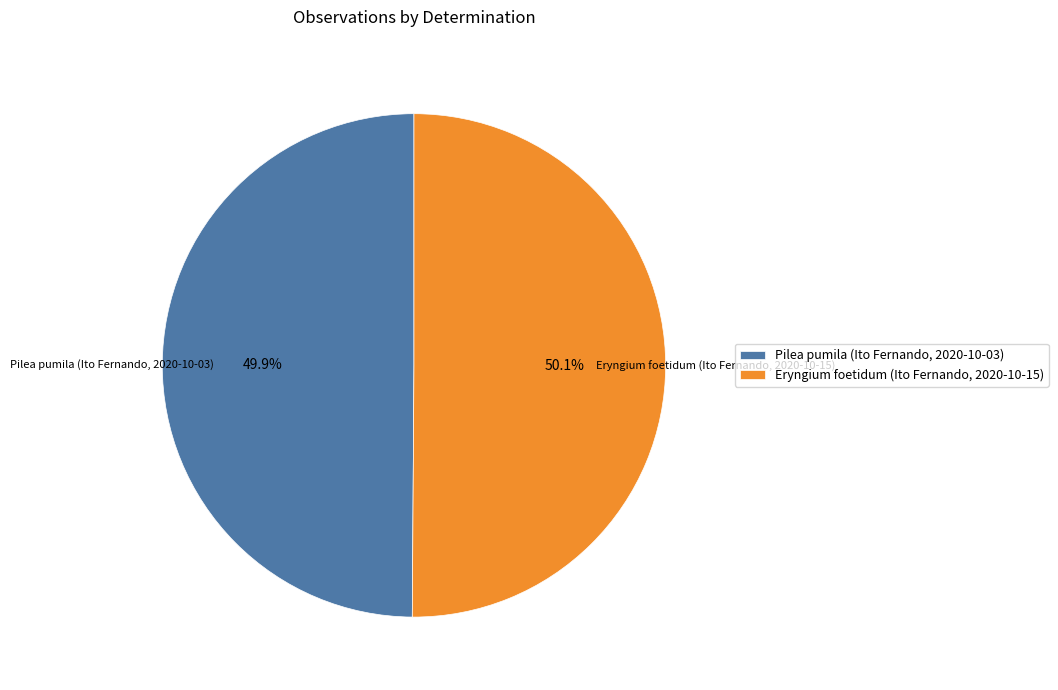

To the nearest percent, what percentage of the pie is Pilea pumila (Ito Fernando, 2020-10-03)?

50%